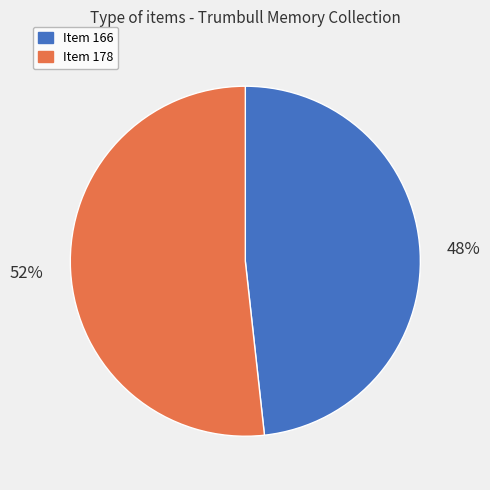

Between Item 166 and Item 178, which is larger?

Item 178